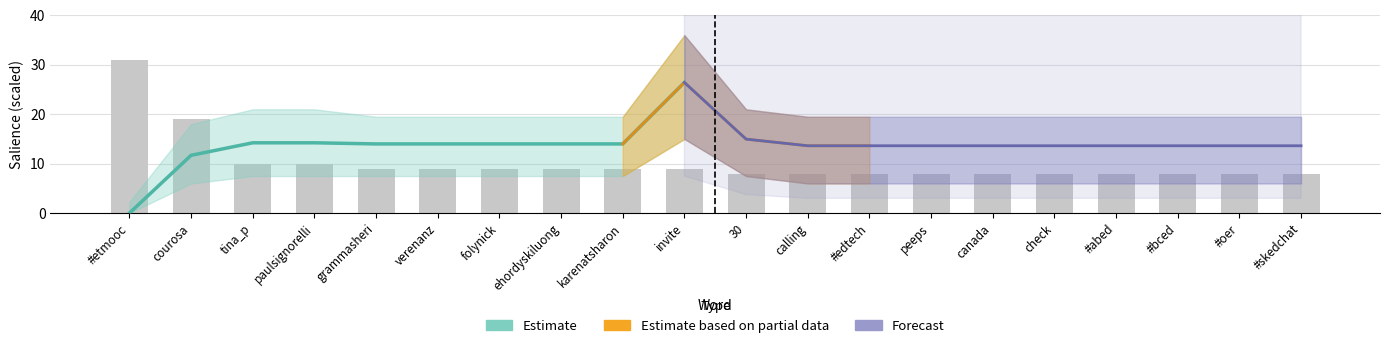

What is the label of the 16th bar from the right?

grammasheri